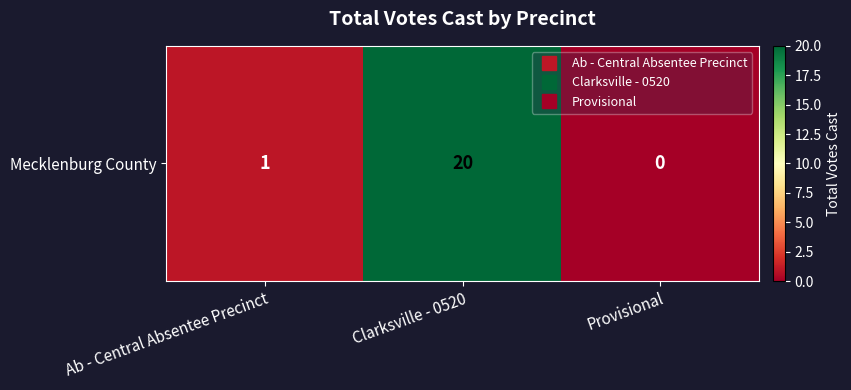

Reading right to left, list all the values displayed in this chart.

Provisional=0	Clarksville - 0520=20	Ab - Central Absentee Precinct=1